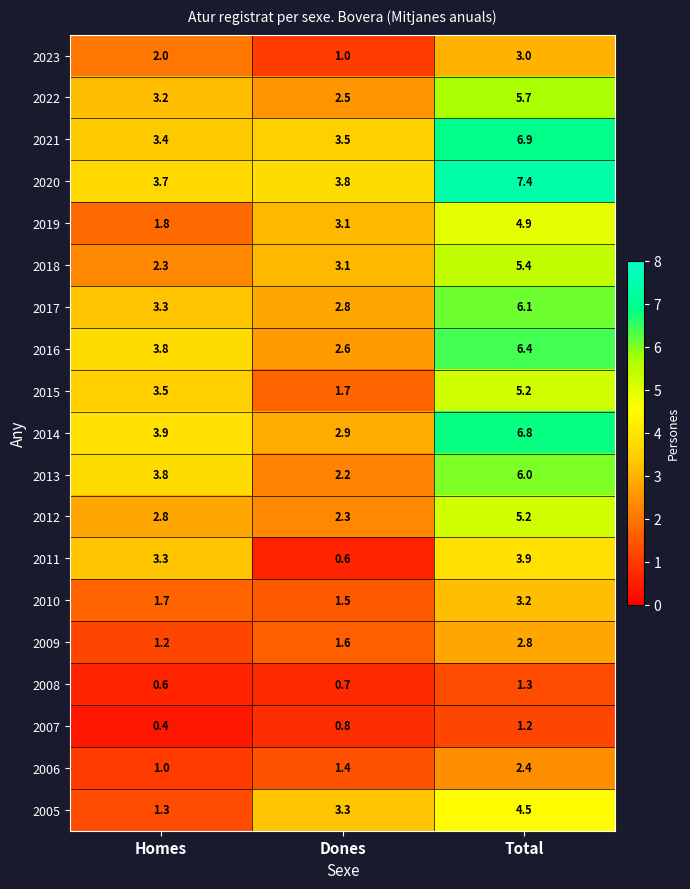

At which label is 2018 closest to 3?

Dones